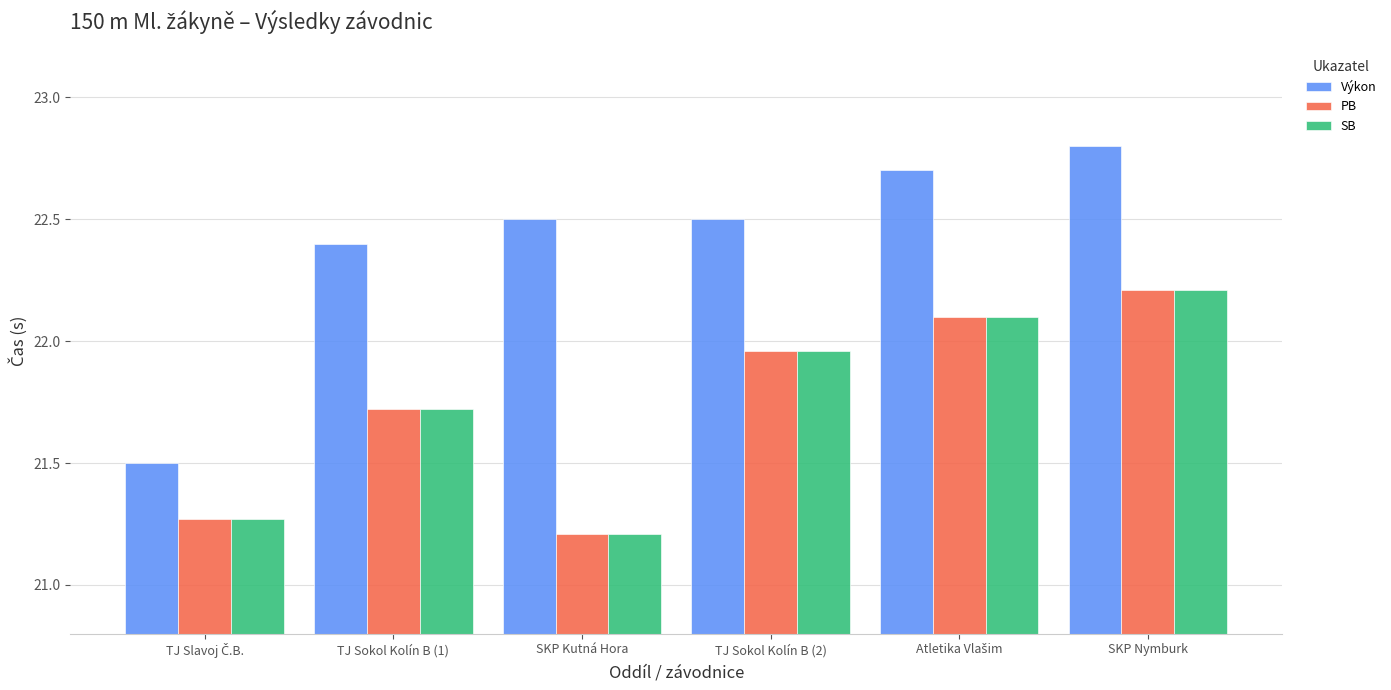

What position from the left is TJ Sokol Kolín B (1)?

2